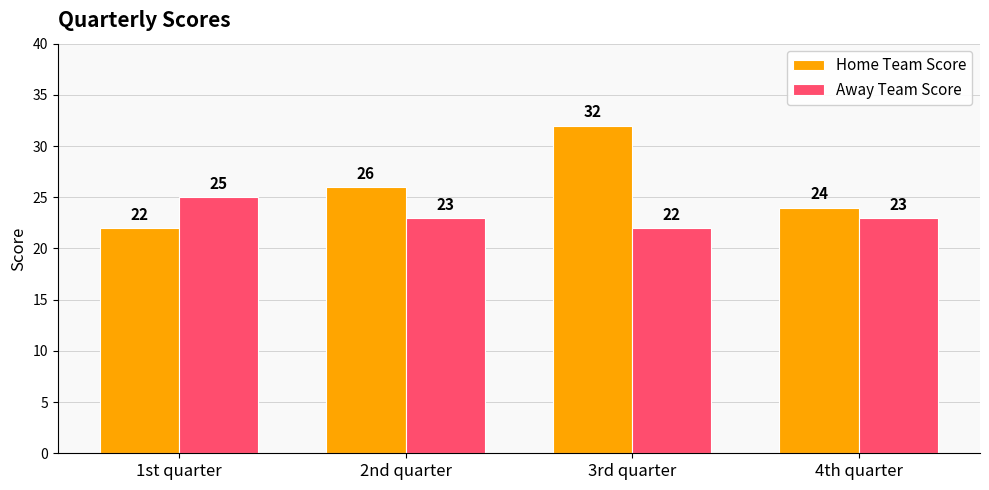

What are all the series names shown in the legend?

Home Team Score, Away Team Score